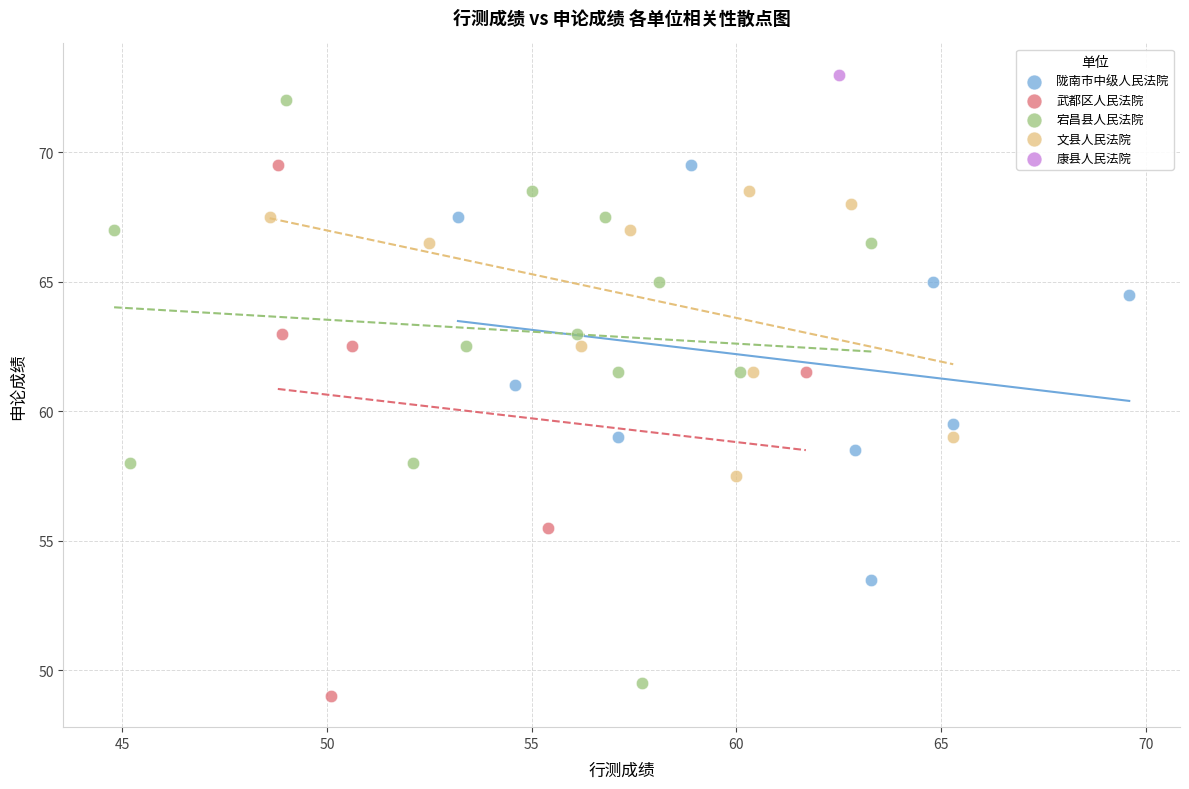

Which series contains the highest Y value?

康县人民法院